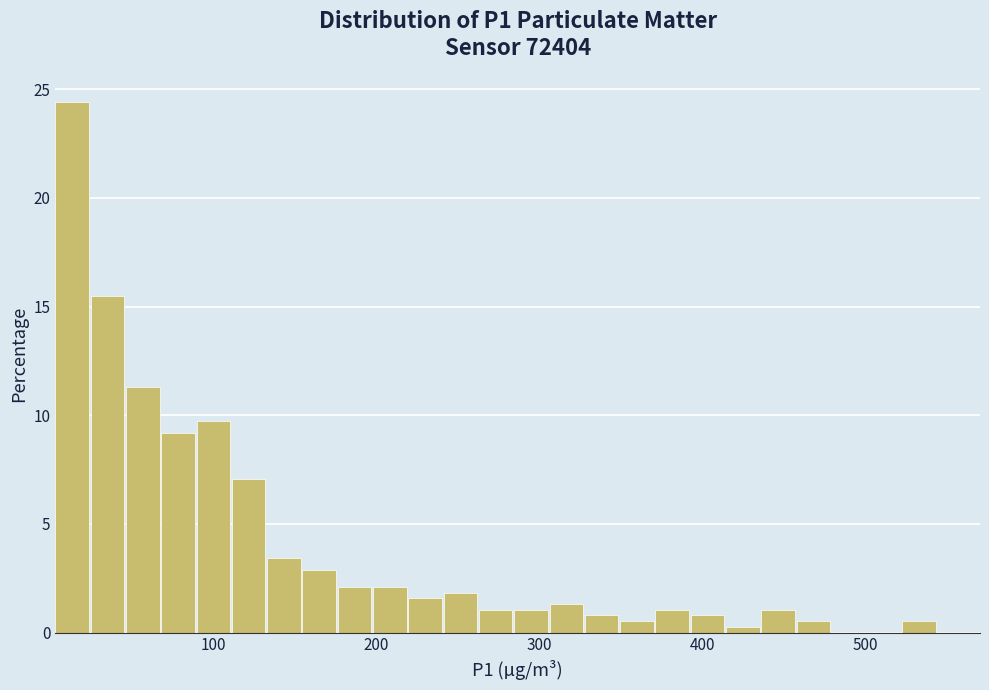

Around what value on the x-axis is the tallest bar? Give the approximate position of its centre, as read against the axis.

10